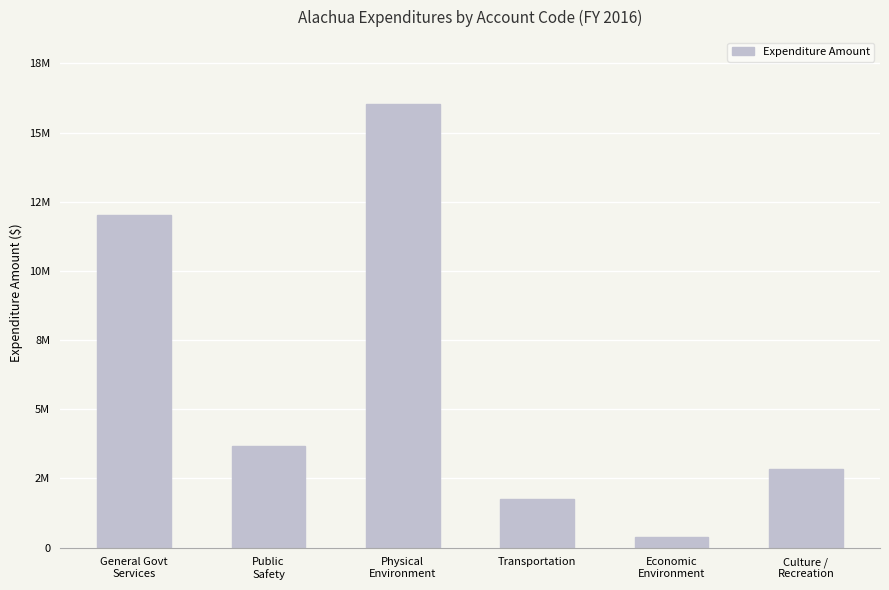

True or false: the data shows 1752840 at Transportation.

True